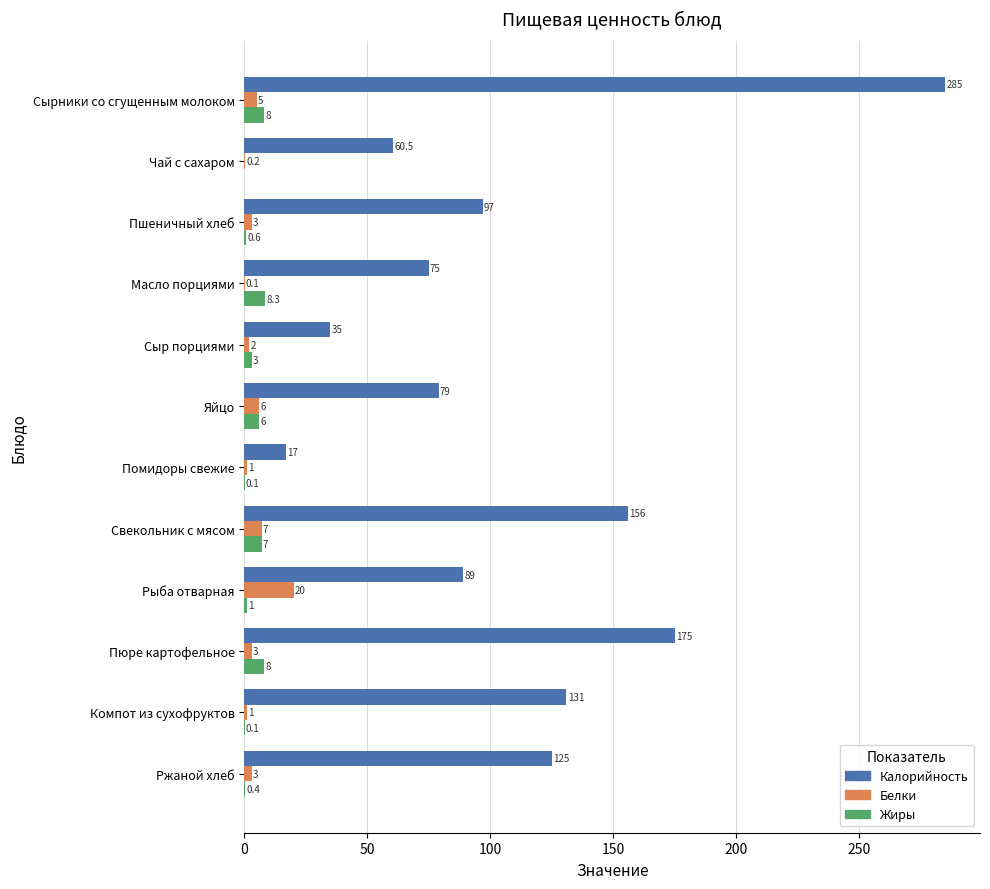

What is the sum of all Жиры values?

42.5